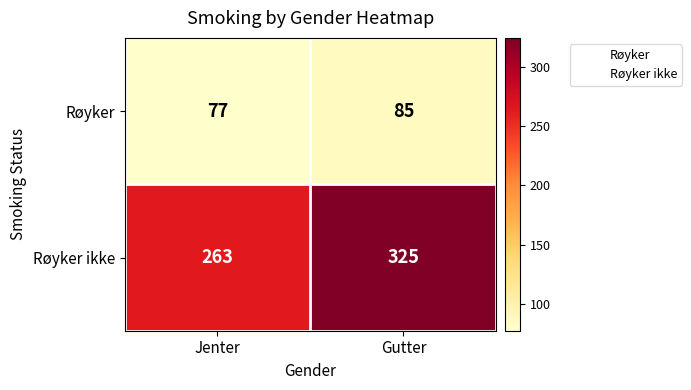

Which label corresponds to the largest value in the chart?

Gutter